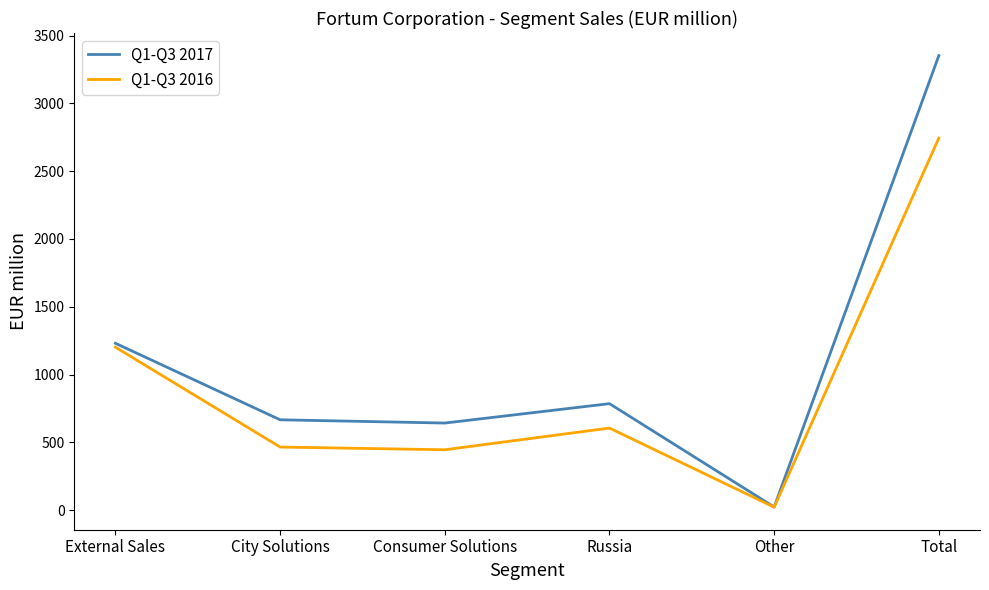

The Q1-Q3 2016 series shows 595 at Consumer Solutions. True or false?

False